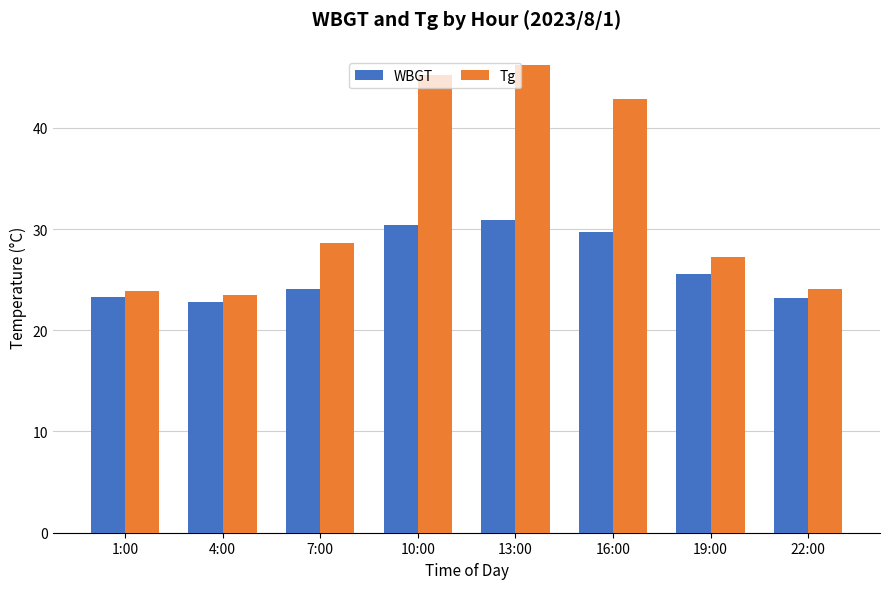

At how many categories does at least one series exceed 39?

3